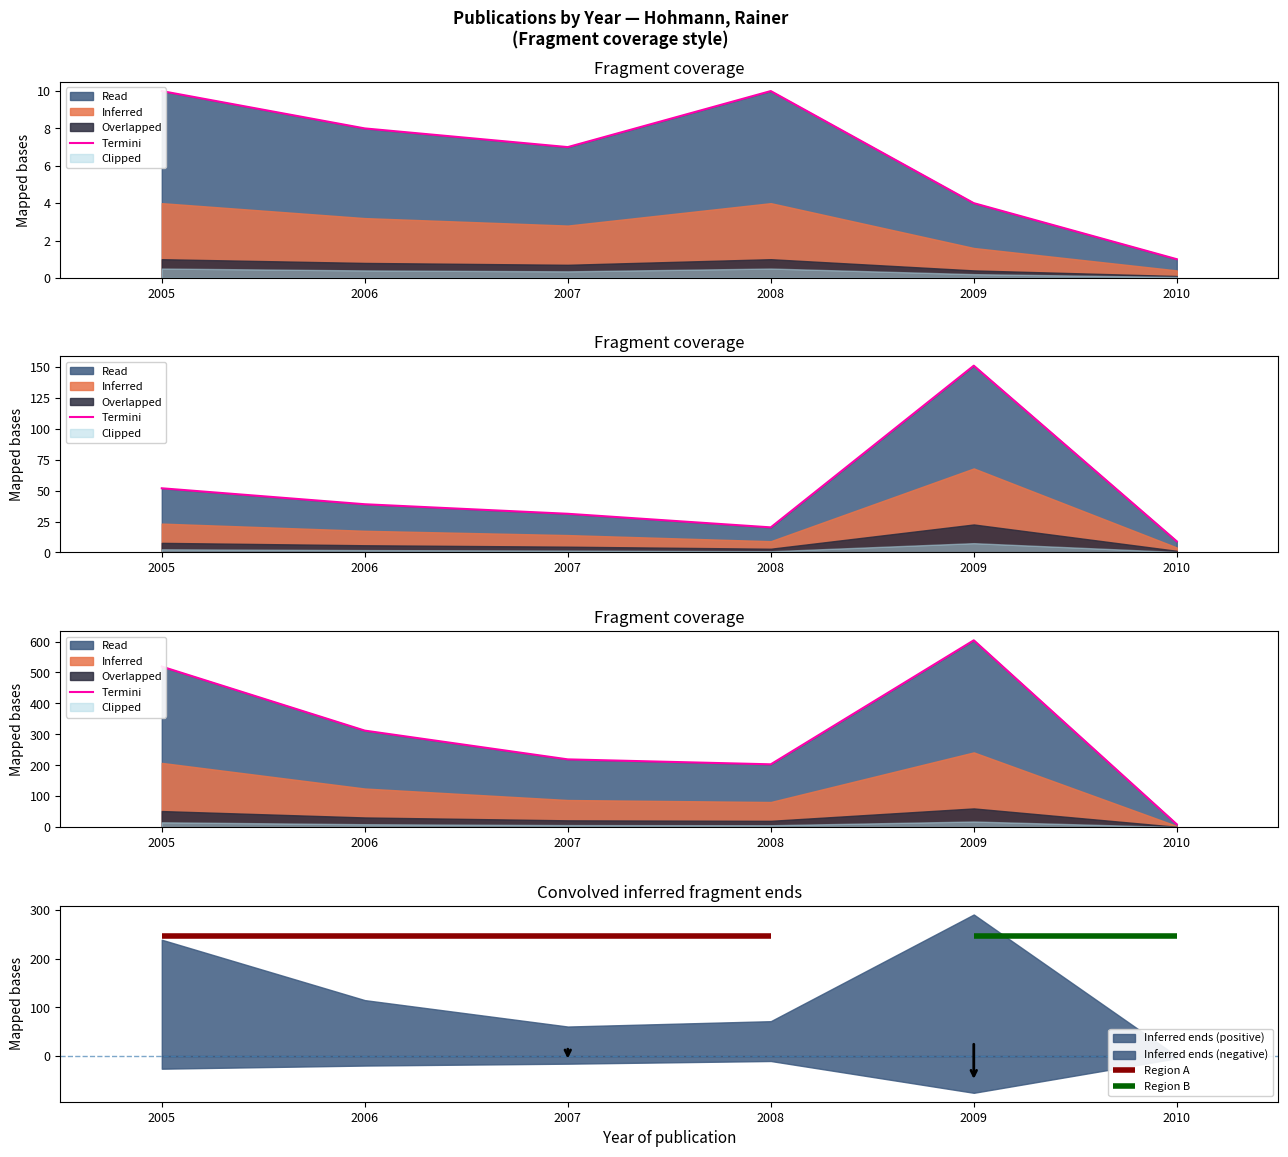

What is the value of the 6th point from the left?

9